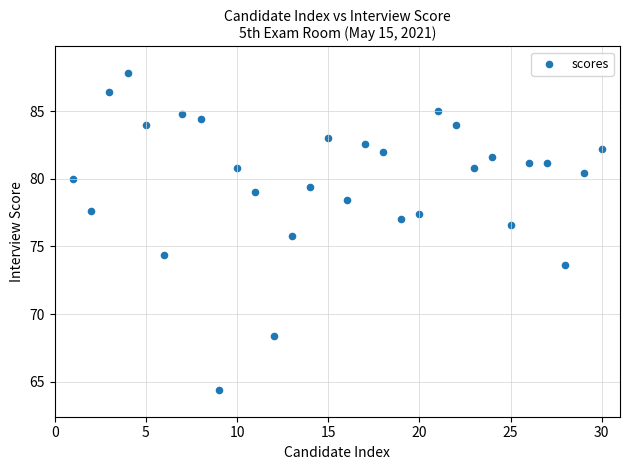

What is the range of X values (max minus min)?

29.0